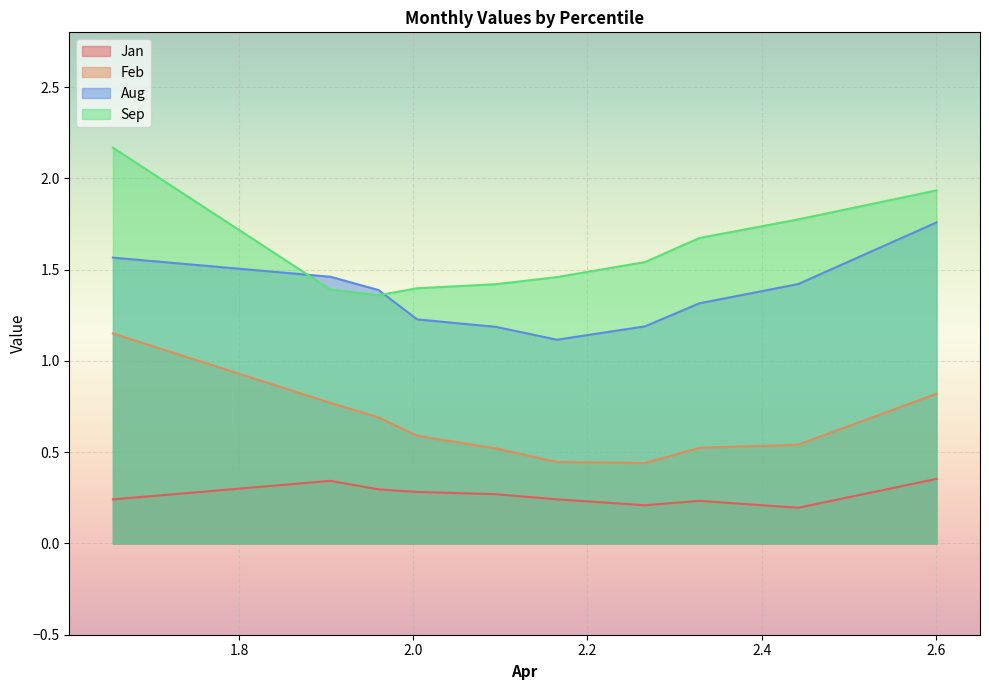

The value of Aug at pct15 is 1.5. True or false?

True